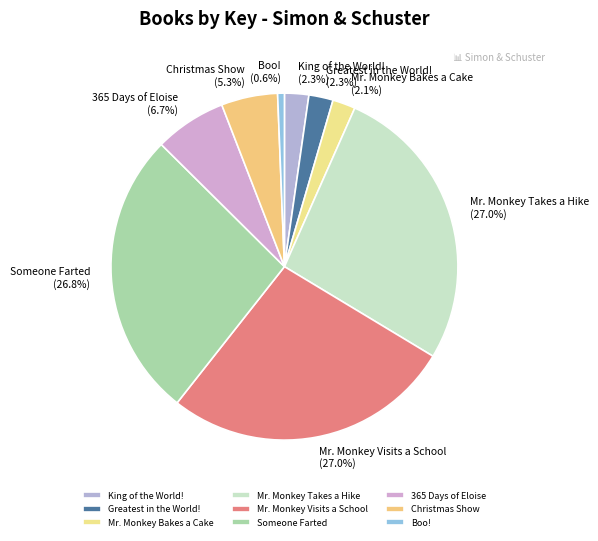

What is the total percentage of Boo! and King of the World!?

2.9%